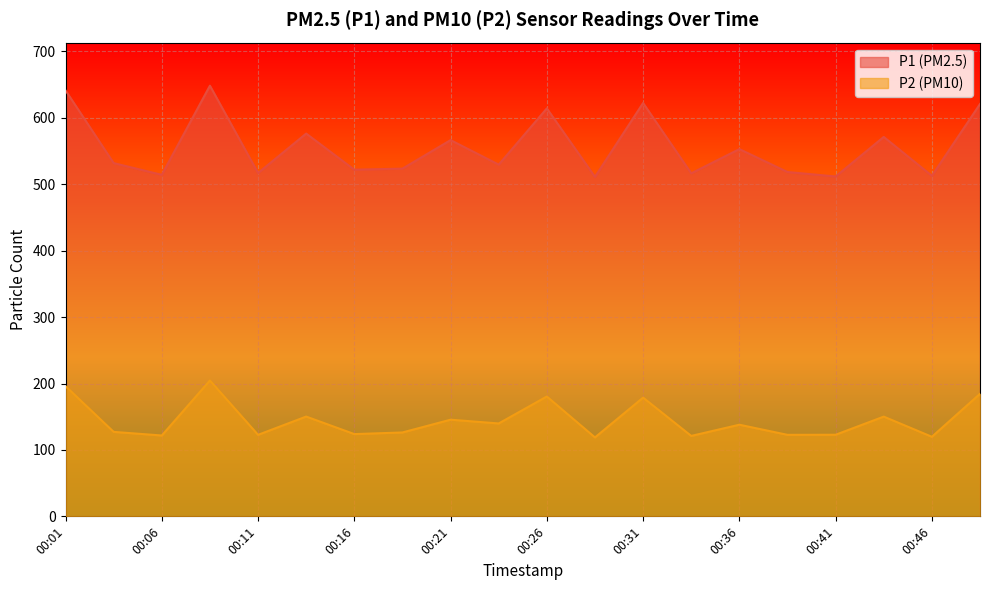

How many data points does each series have?

20